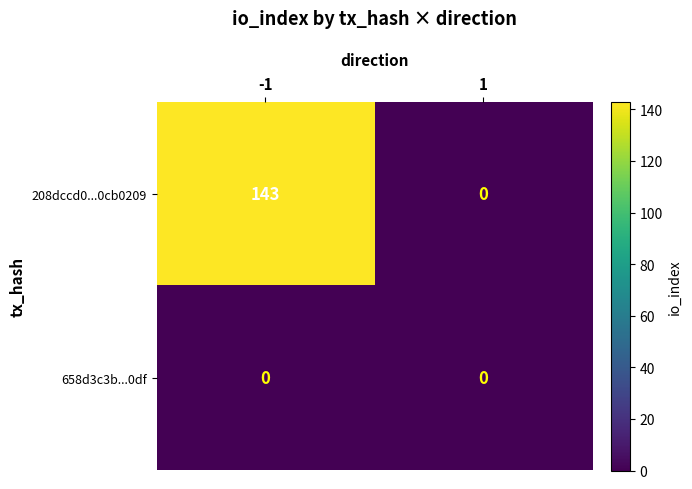

What is the sum of the 208dccd0...0cb0209 values at 1 and -1?

143